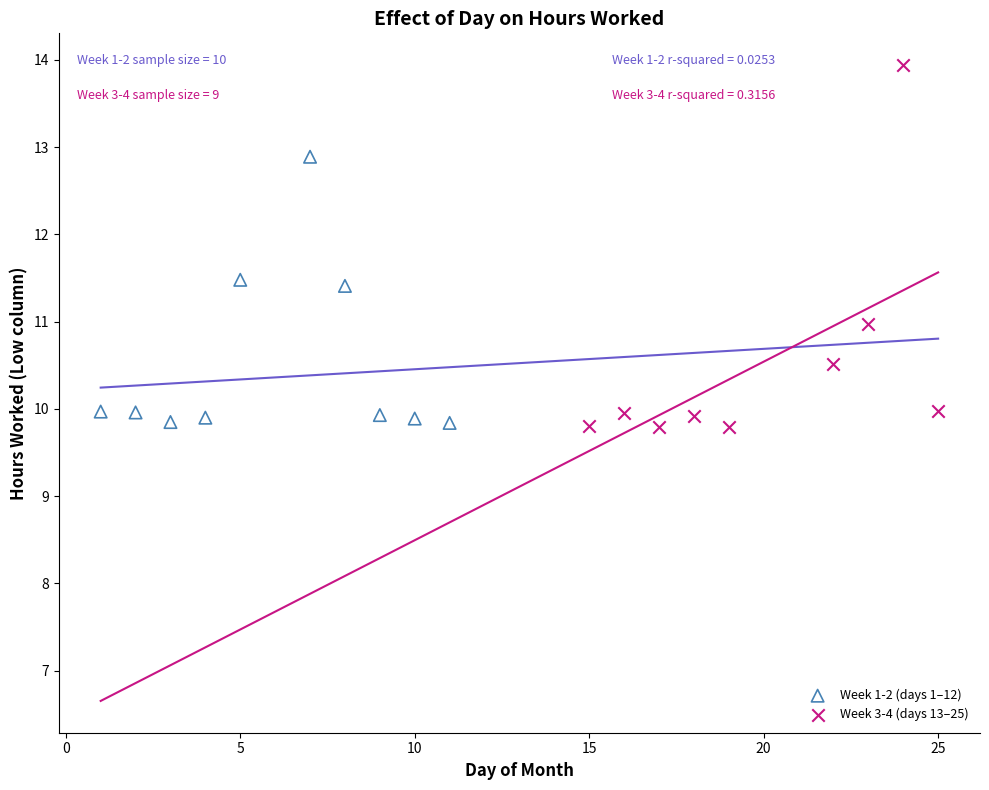

Which series has the widest spread of Y values?

Week 3-4 (days 13–25)